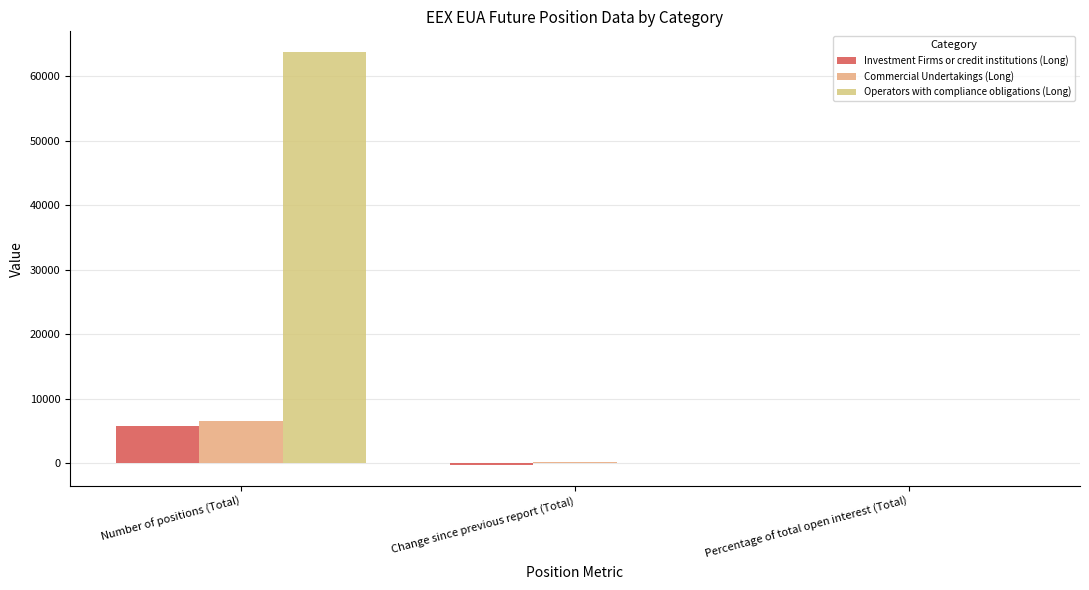

Rank the categories by Investment Firms or credit institutions (Long) value from lowest to highest.

Change since previous report (Total), Percentage of total open interest (Total), Number of positions (Total)